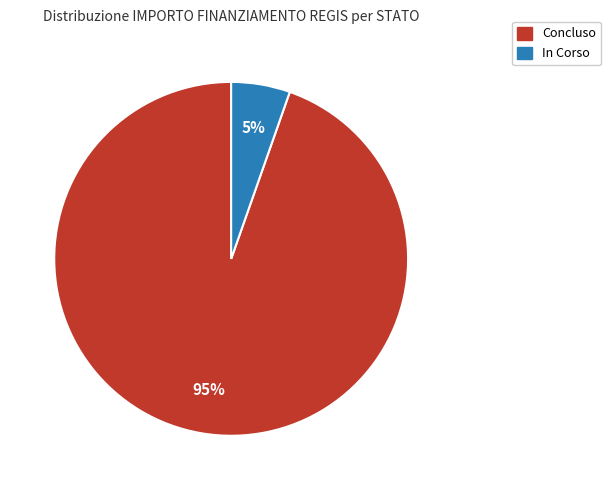

Rank the categories by value from lowest to highest.

In Corso, Concluso